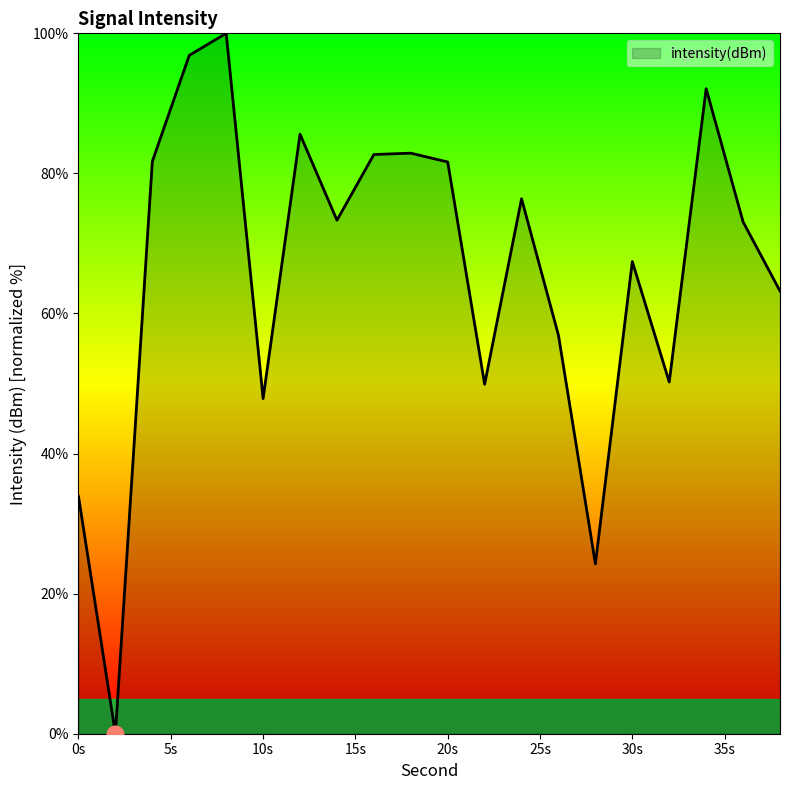

What is the maximum value shown in the chart?

100.0